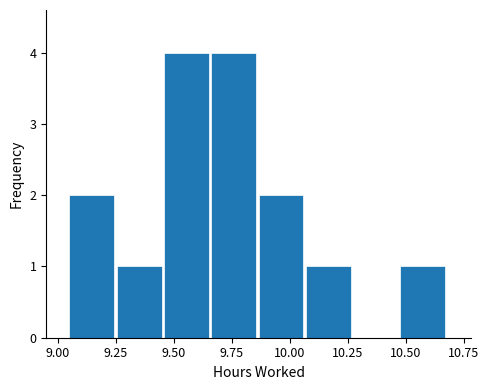

How tall is the bar that spans 10.50 to 10.70 on the x-axis? Neither the bar edges nor the heights are printed on the chart, so give them approximately, as read against the axes.

1